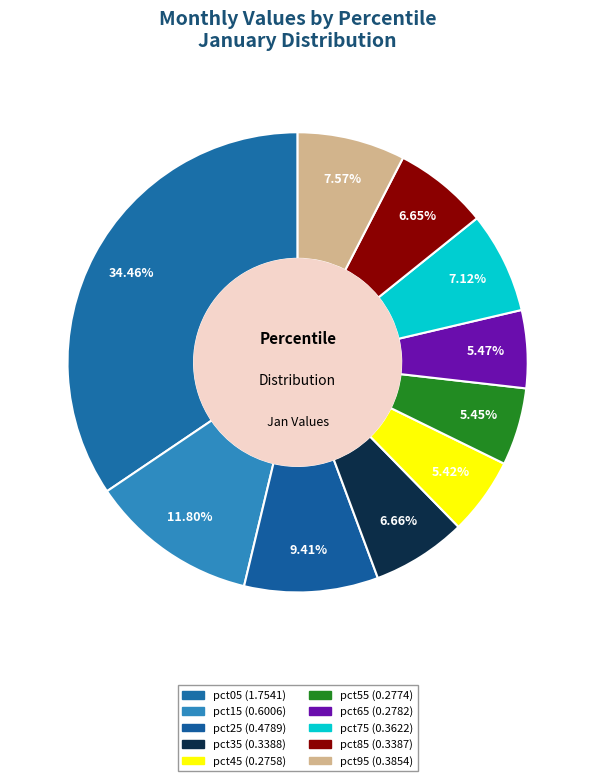

How many segments does this pie chart have?

10